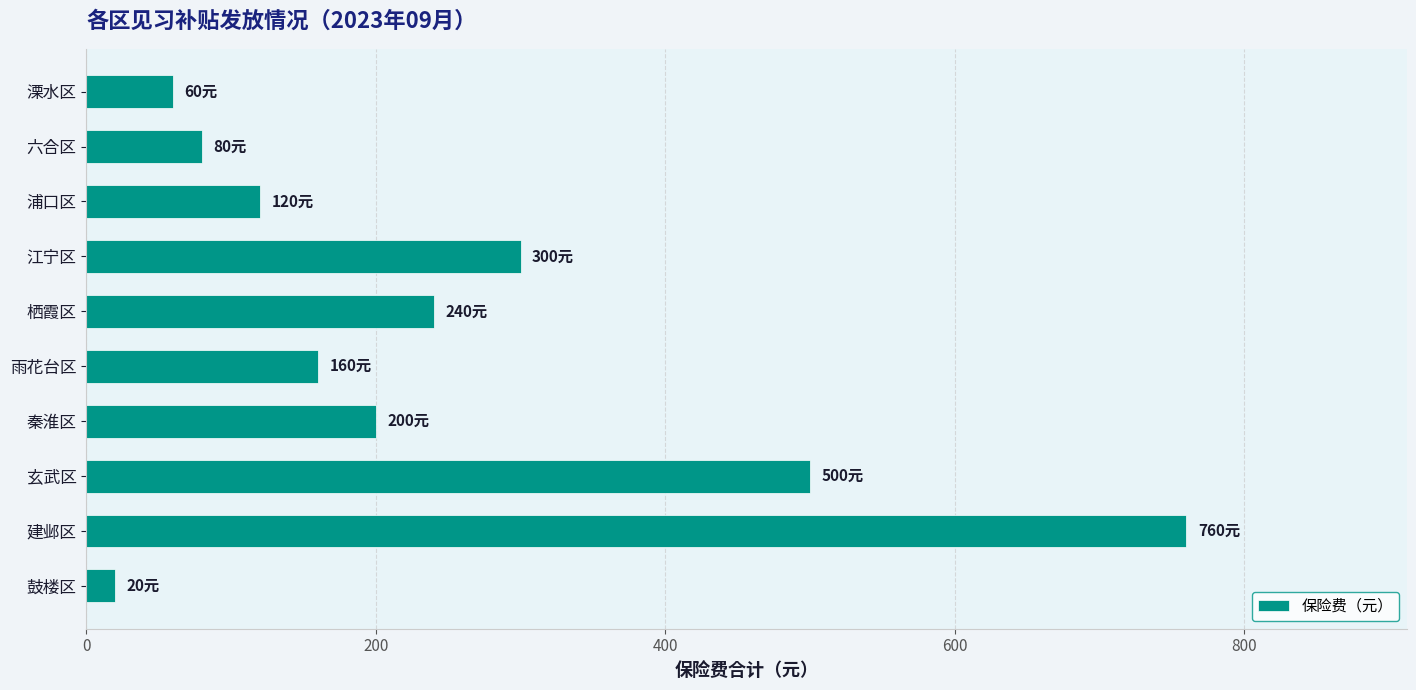

Which has a higher value, 江宁区 or 玄武区?

玄武区